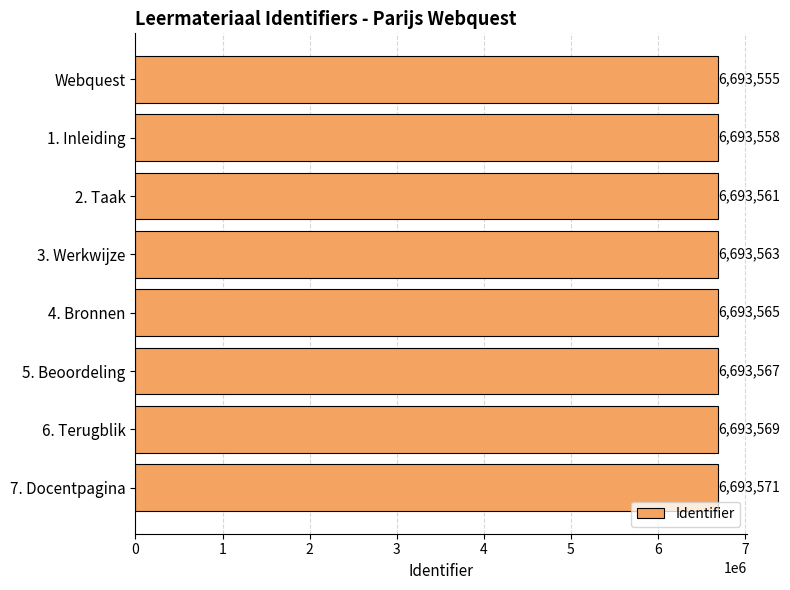

Does the chart contain any negative values?

No